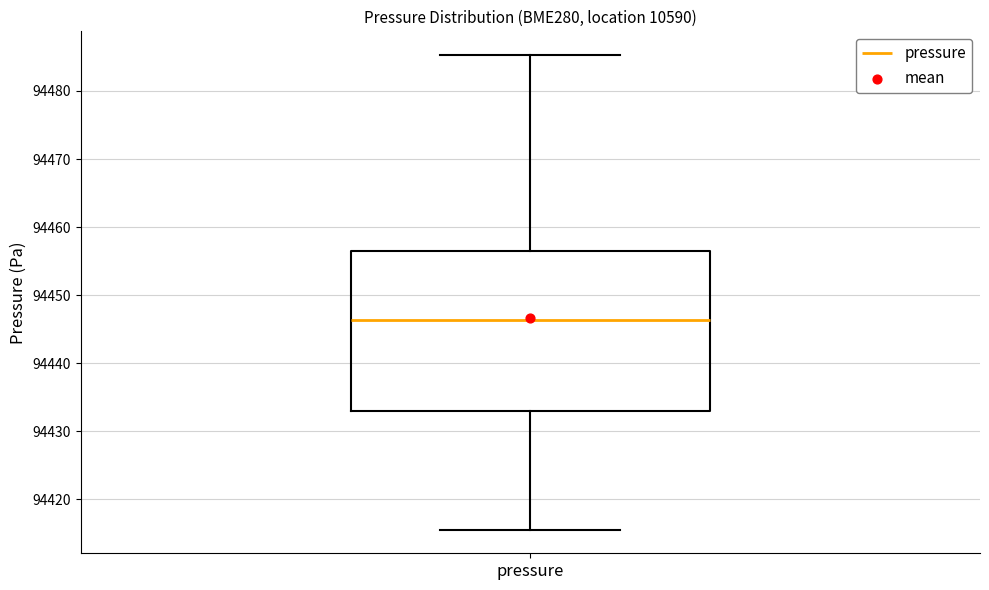

Transcribe this box plot: give where the median line is, the range the box spans, and where the two whiskers end, as read against the y-axis. The values are not printed on the chart, so give them approximately, as read against the axis.

median 94446, box 94433 to 94456, whiskers 94416 to 94485